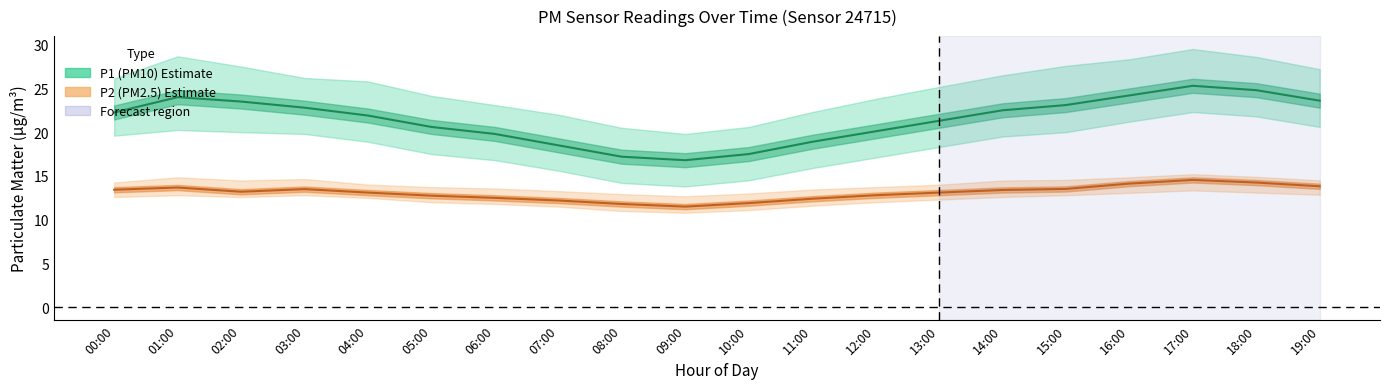

Which category has the lowest value in the P1 series?

09:00